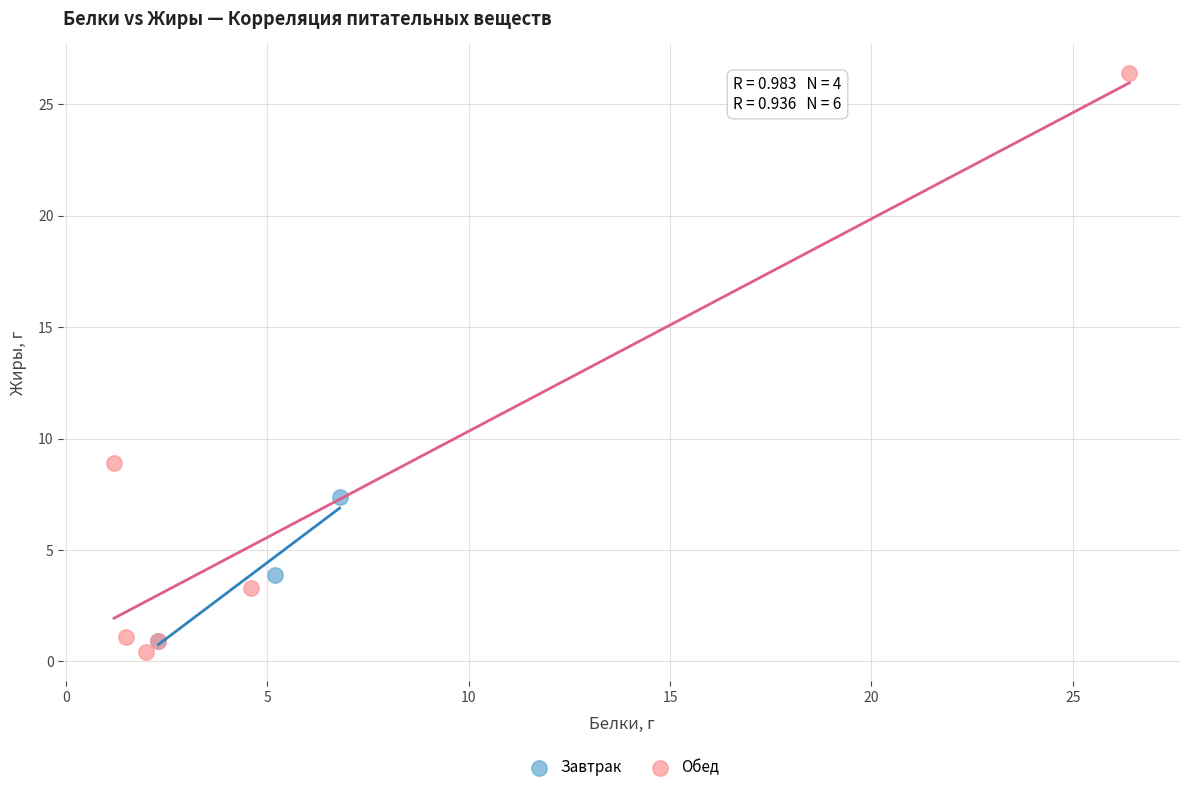

Which series has the widest spread of Y values?

Обед